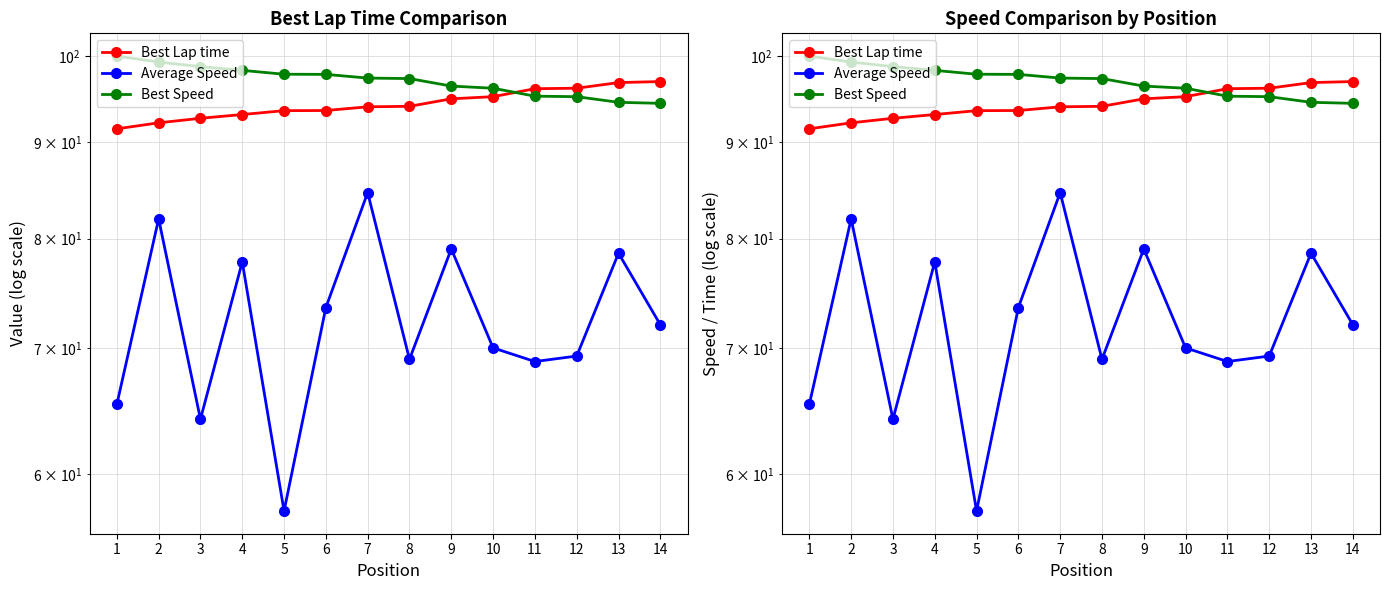

Rank the series by their maximum value, from highest to lowest.

Best Speed, Best Lap time, Average Speed